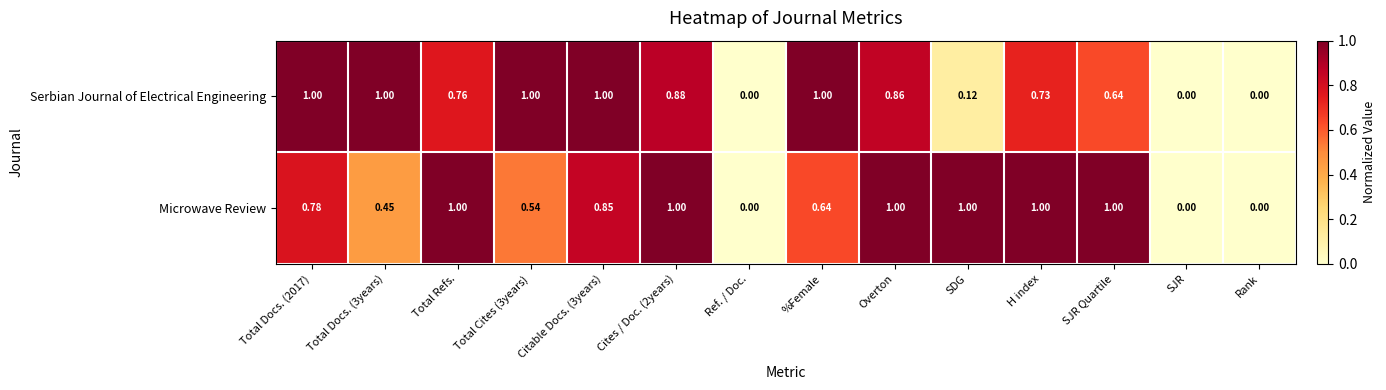

Which series changed the most between Total Docs. (2017) and Total Cites (3years)?

Microwave Review